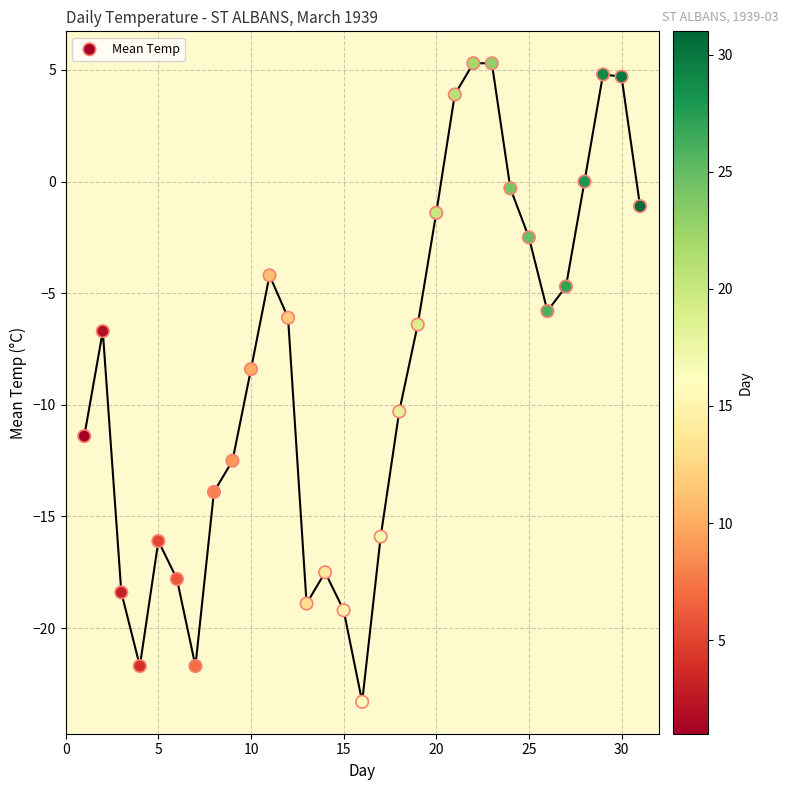

What is the range of Y values (max minus min)?

28.6